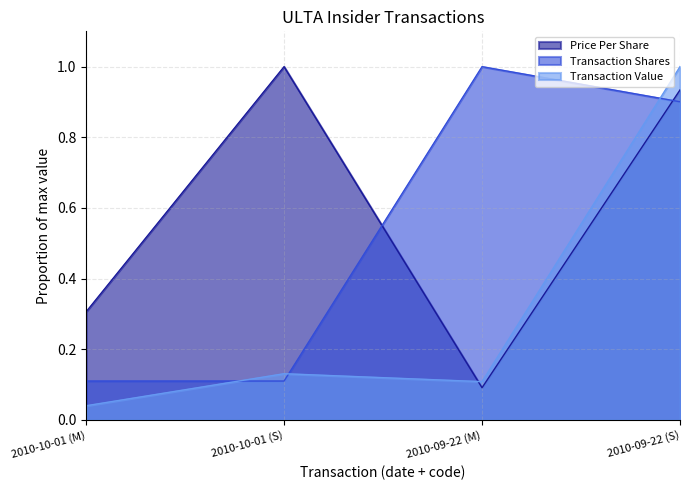

True or false: transactionPricePerShare and transactionShares cross at least once.

True